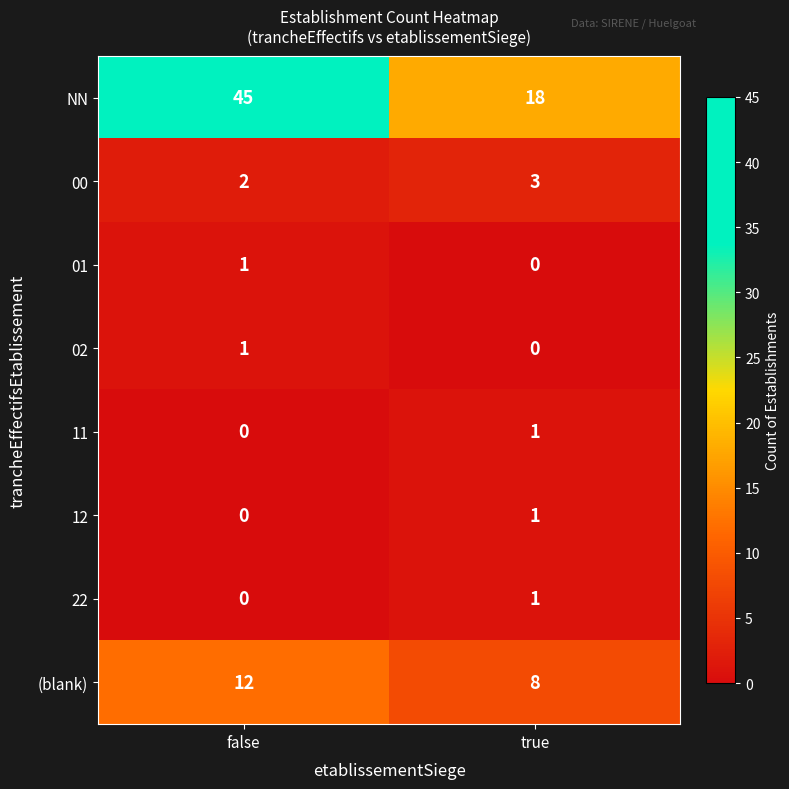

What is the total value across all series at false?

61